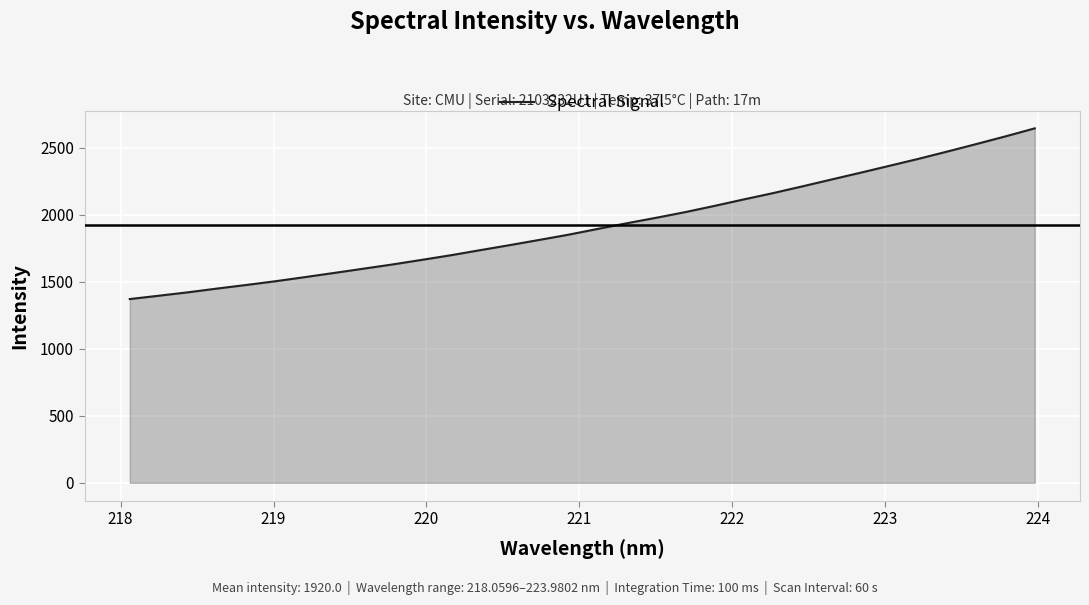

What is the minimum value shown in the chart?

1371.0